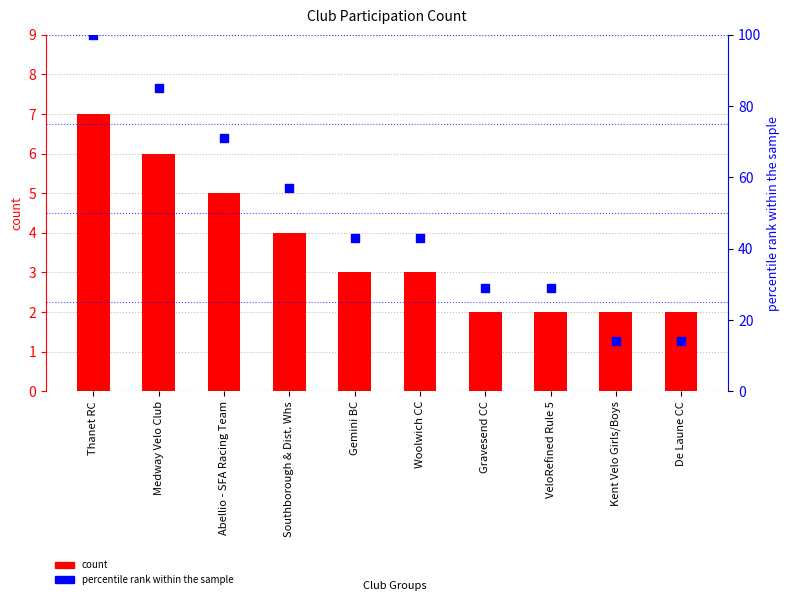

At how many categories does at least one series exceed 17?

8